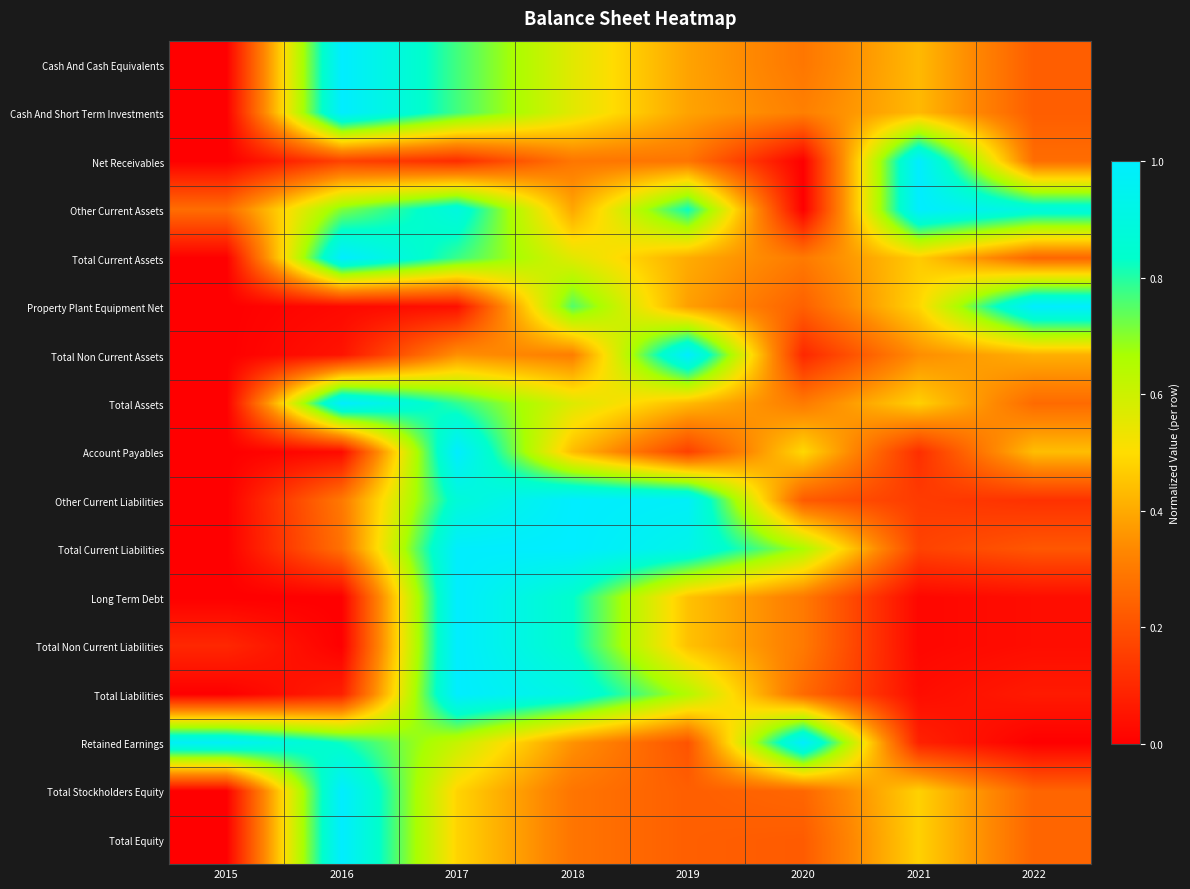

At which category is the sum across all series the highest?

2017